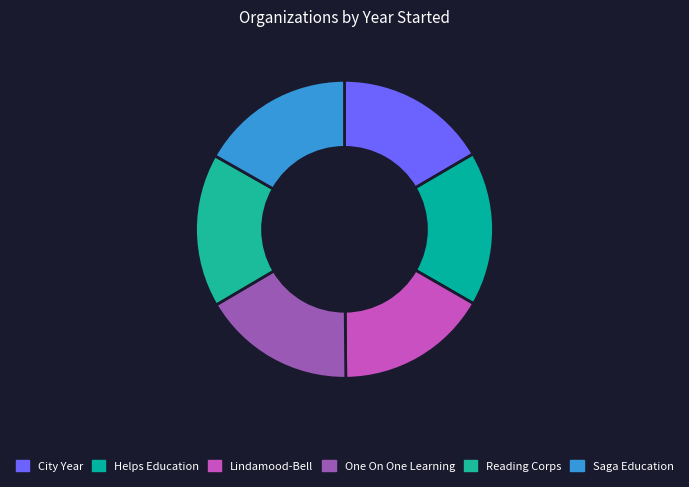

To the nearest percent, what percentage of the pie is Reading Corps?

17%